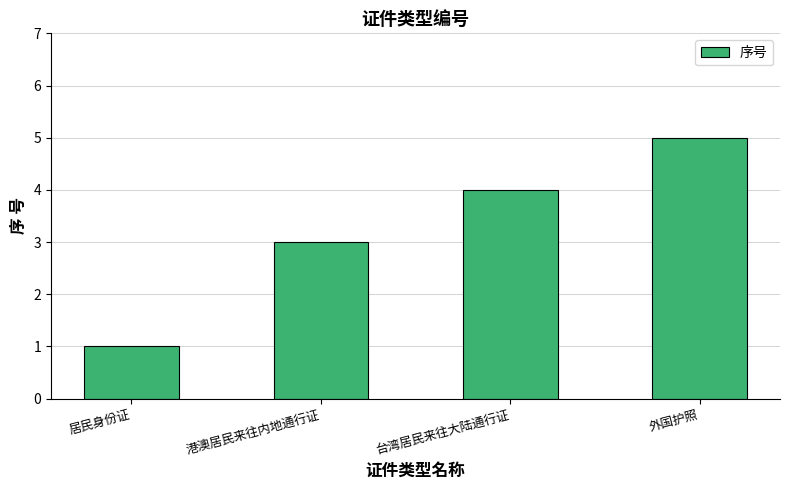

Are the bars grouped side by side (vs. stacked)?

No